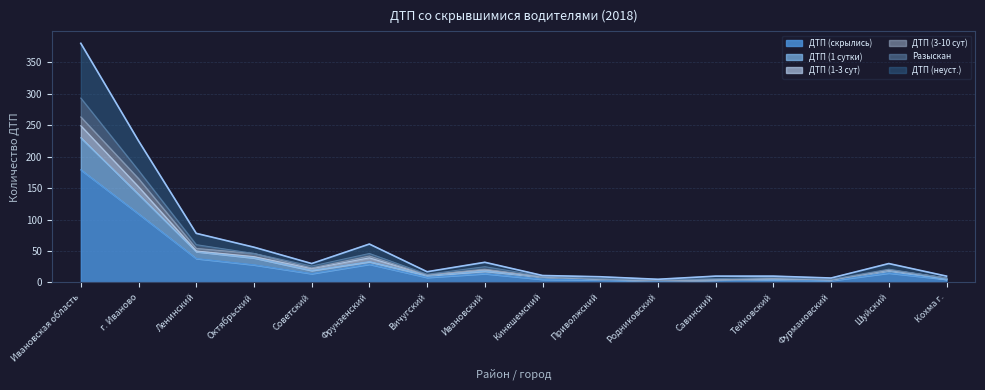

What is the maximum value for ДТП (неуст.)?

380